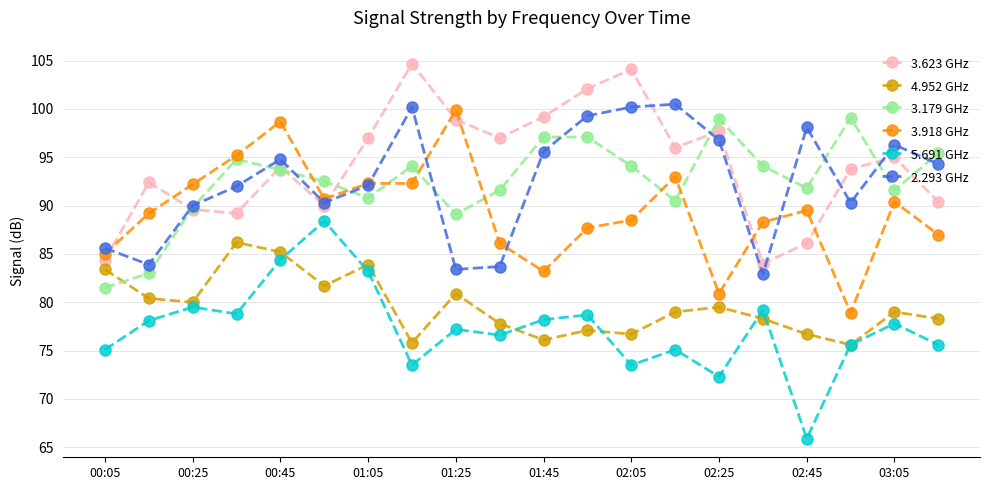

How many data points in 5.691 GHz are above 77?

11